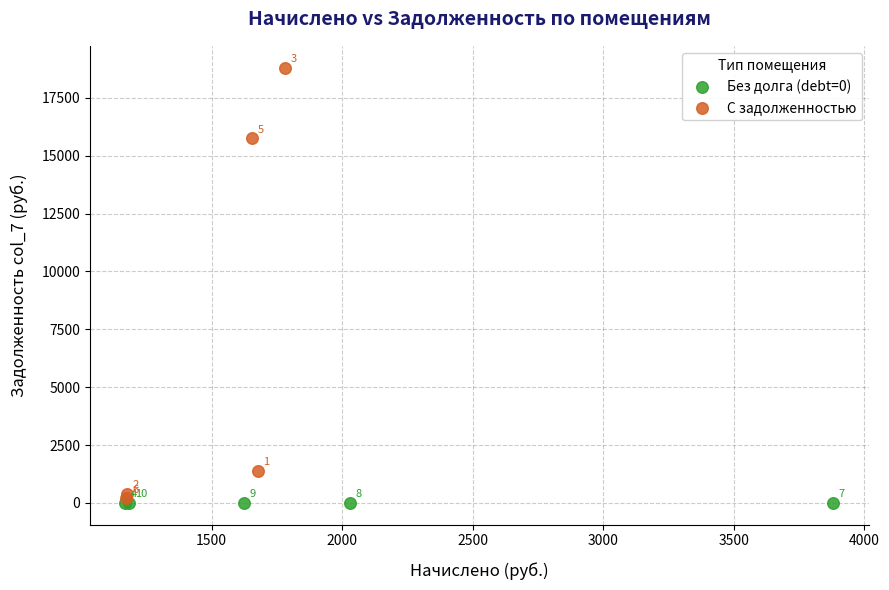

Which series contains the lowest Y value?

Без долга (debt=0)